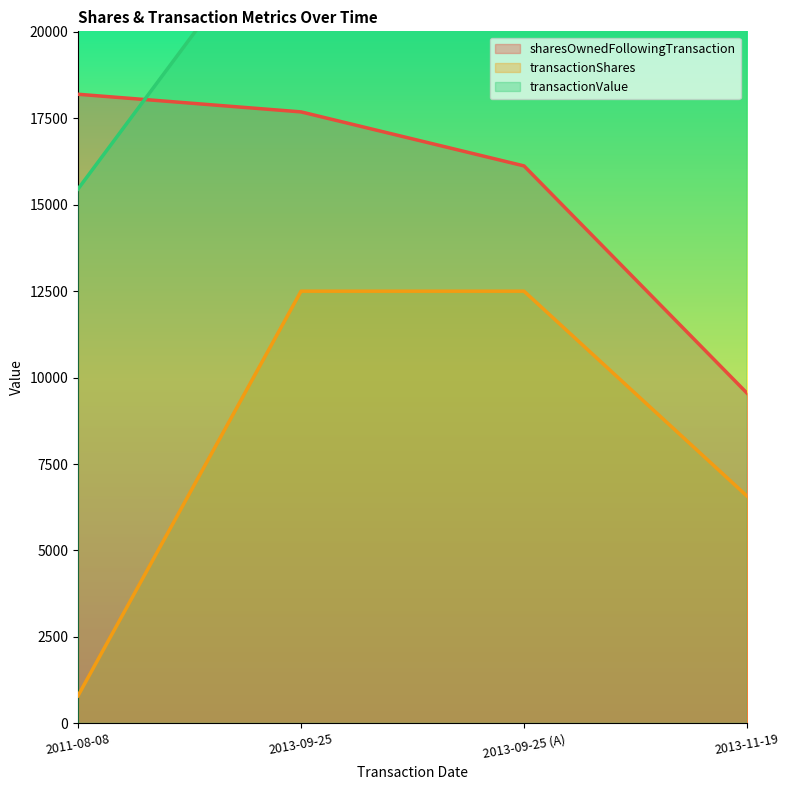

What is the sum of all transactionValue values?

94888